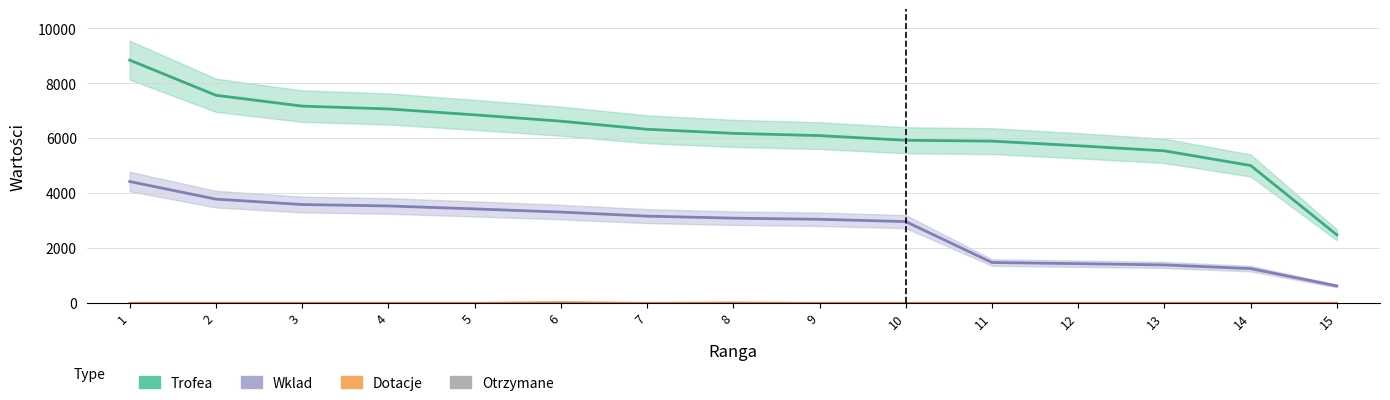

Between 8 and 12, which series saw the biggest shift?

Wklad